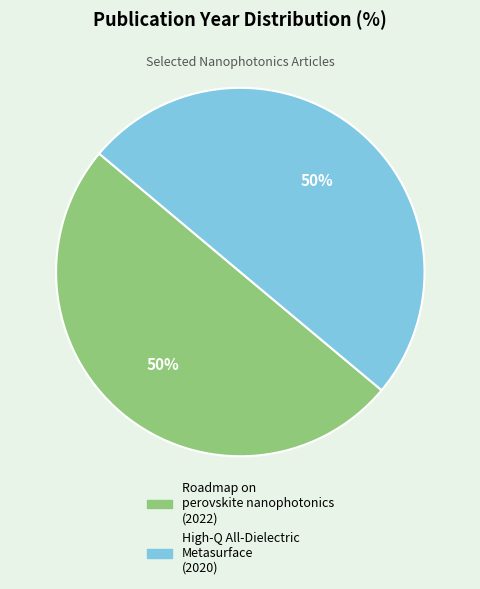

True or false: High-Q All-Dielectric Metasurface accounts for 58% of the total.

False